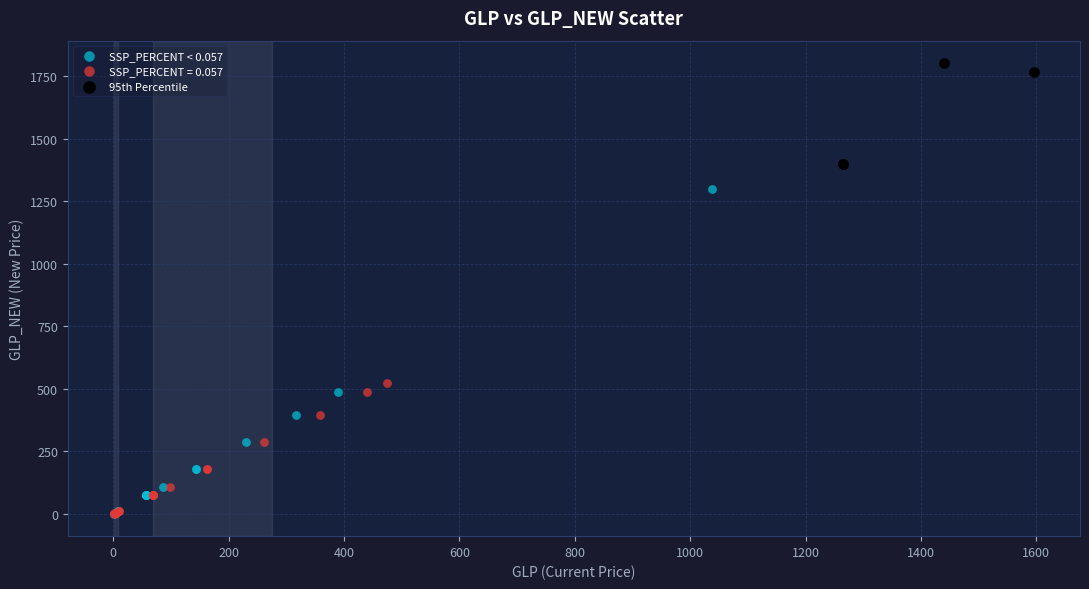

Which series has the widest spread of Y values?

SSP_PERCENT < 0.057